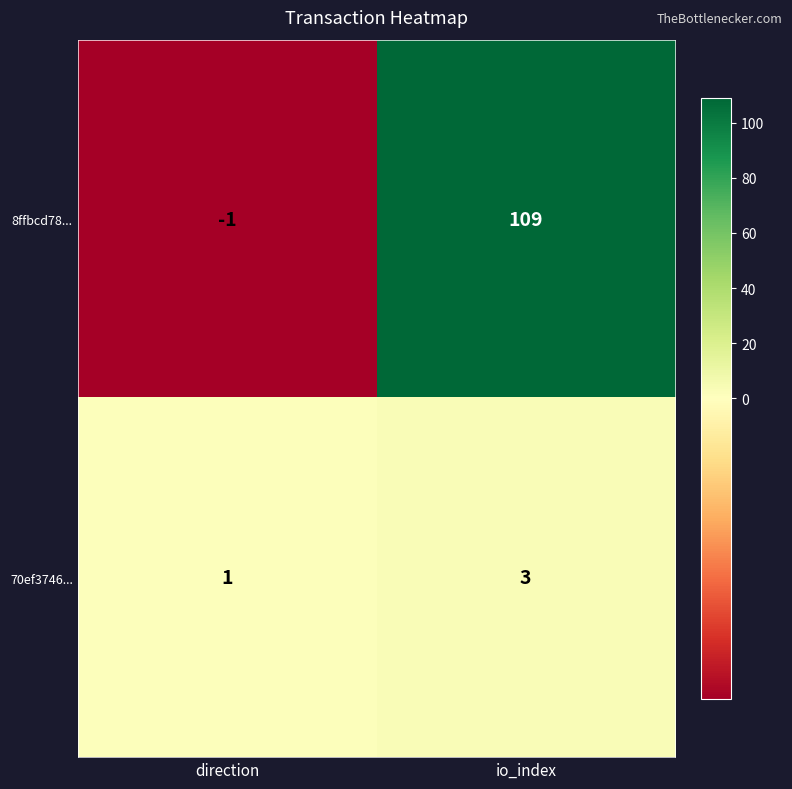

What is the maximum value for 8ffbcd78...?

109